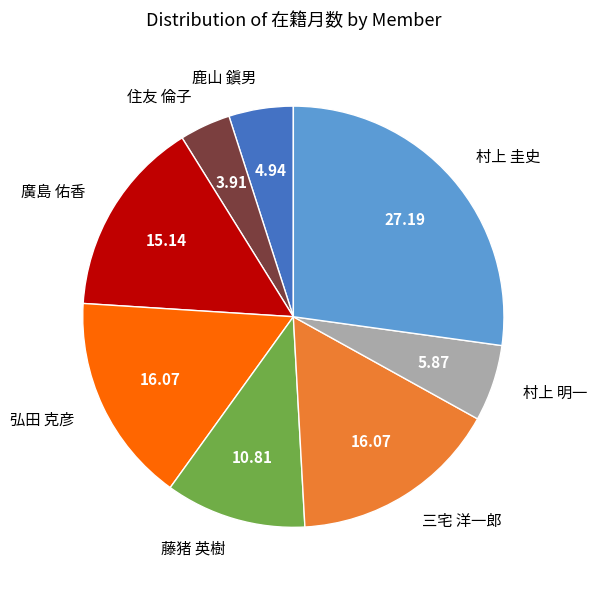

Count the number of slices in the pie.

8